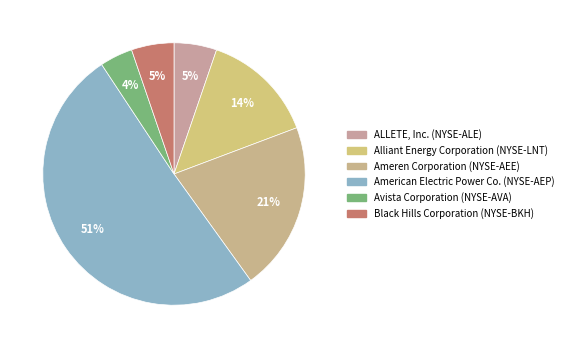

To the nearest percent, what is the average slice percentage?

17%